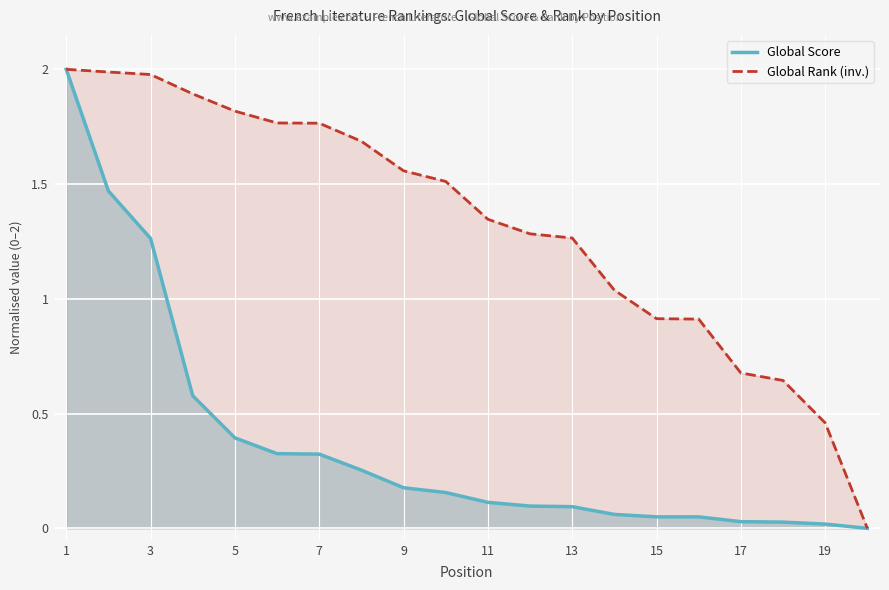

True or false: Global Rank (inv.) and Global Score cross at least once.

False